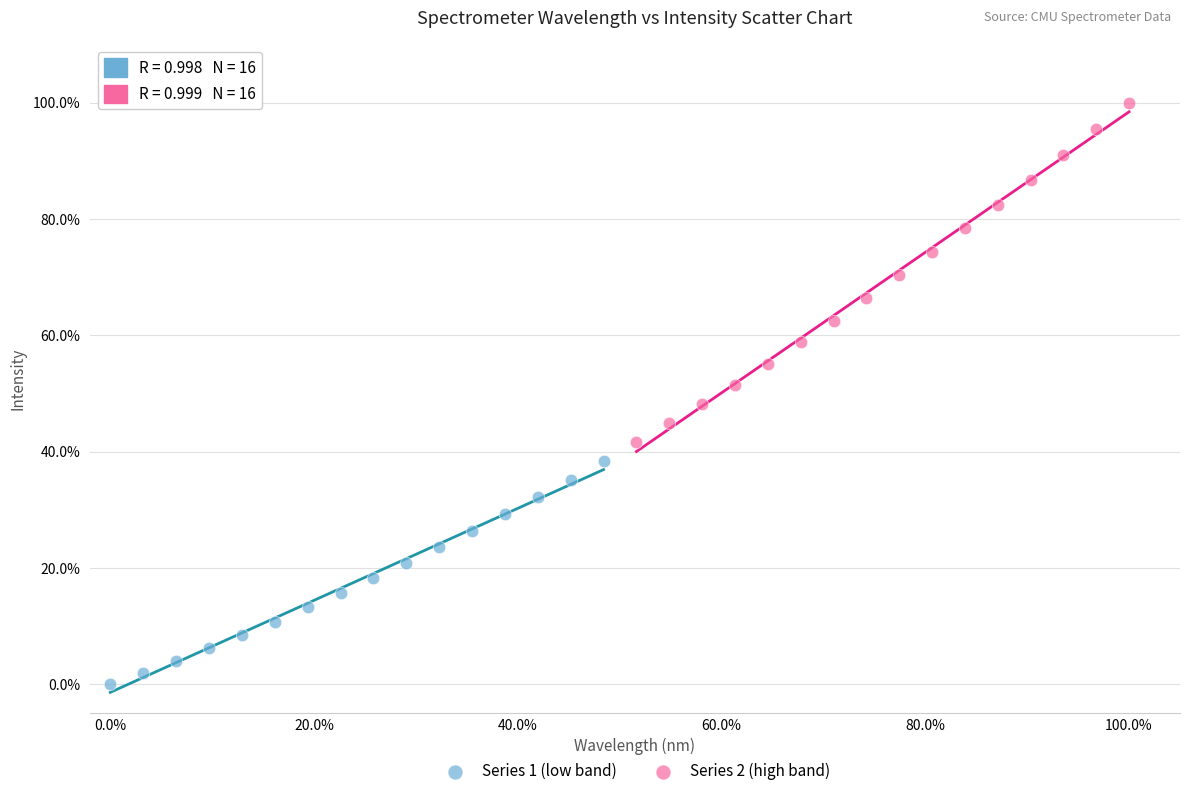

What are all the series names shown in the legend?

Series 1 (low band), Series 2 (high band)